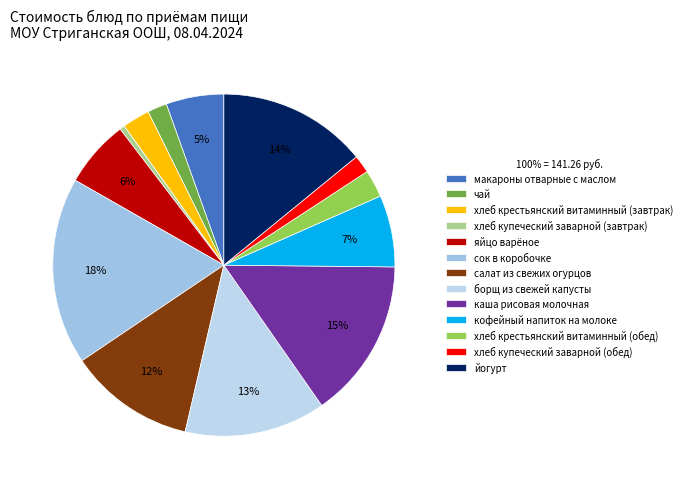

Count the number of slices in the pie.

13